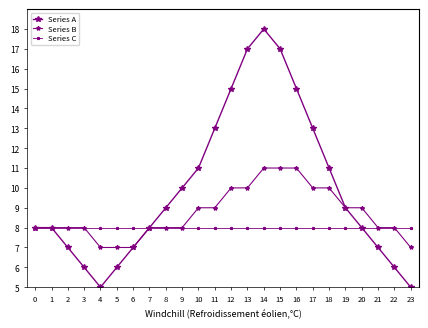

How many series are shown in this chart?

3